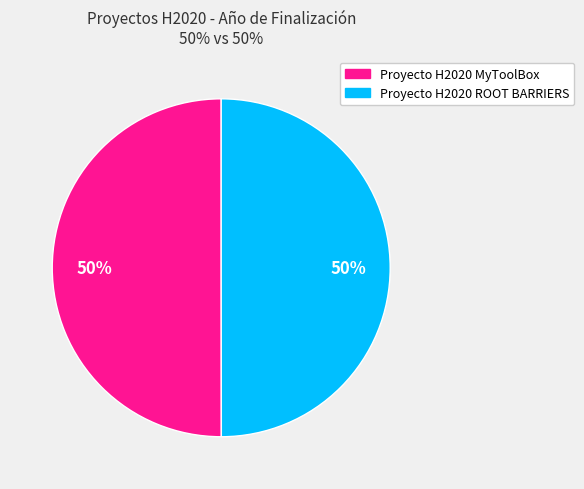

How many segments does this pie chart have?

2